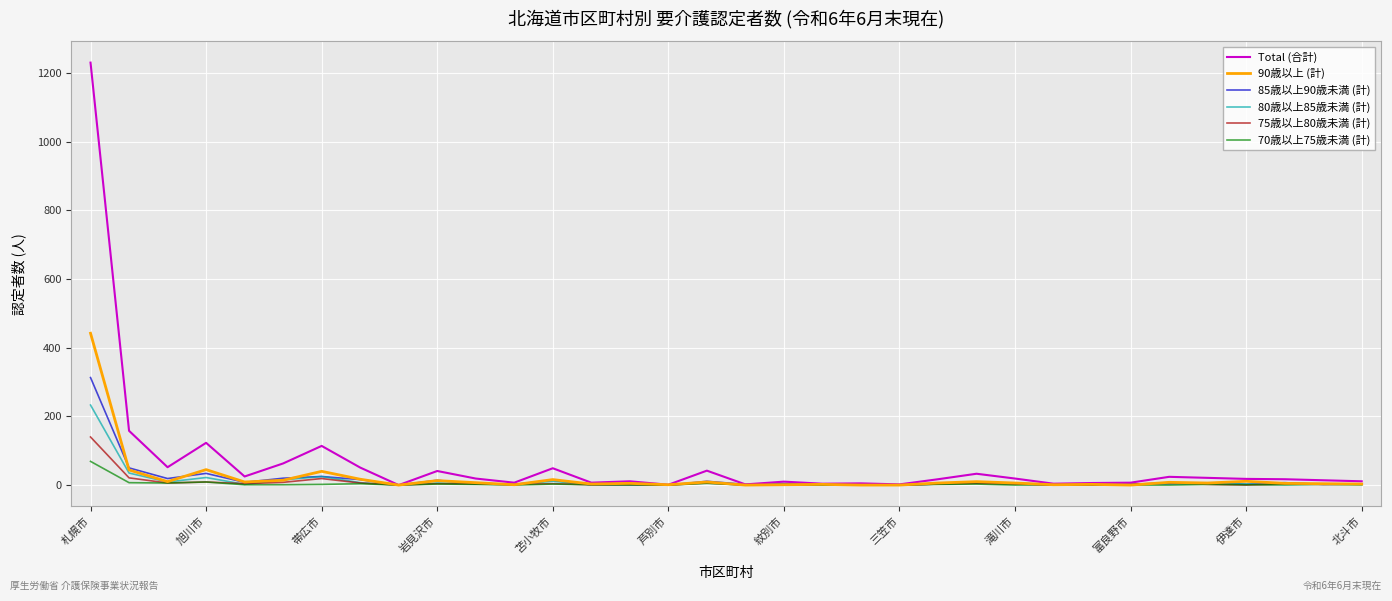

Which series has the largest range (max minus min)?

Total (合計)